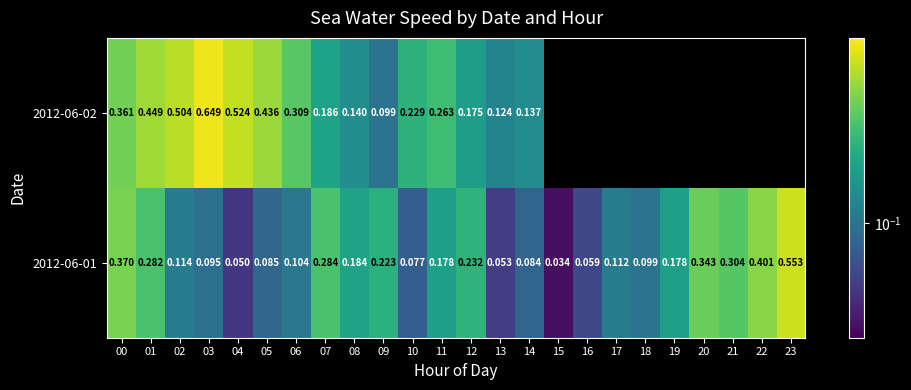

Rank the series by their maximum value, from highest to lowest.

2012-06-02, 2012-06-01